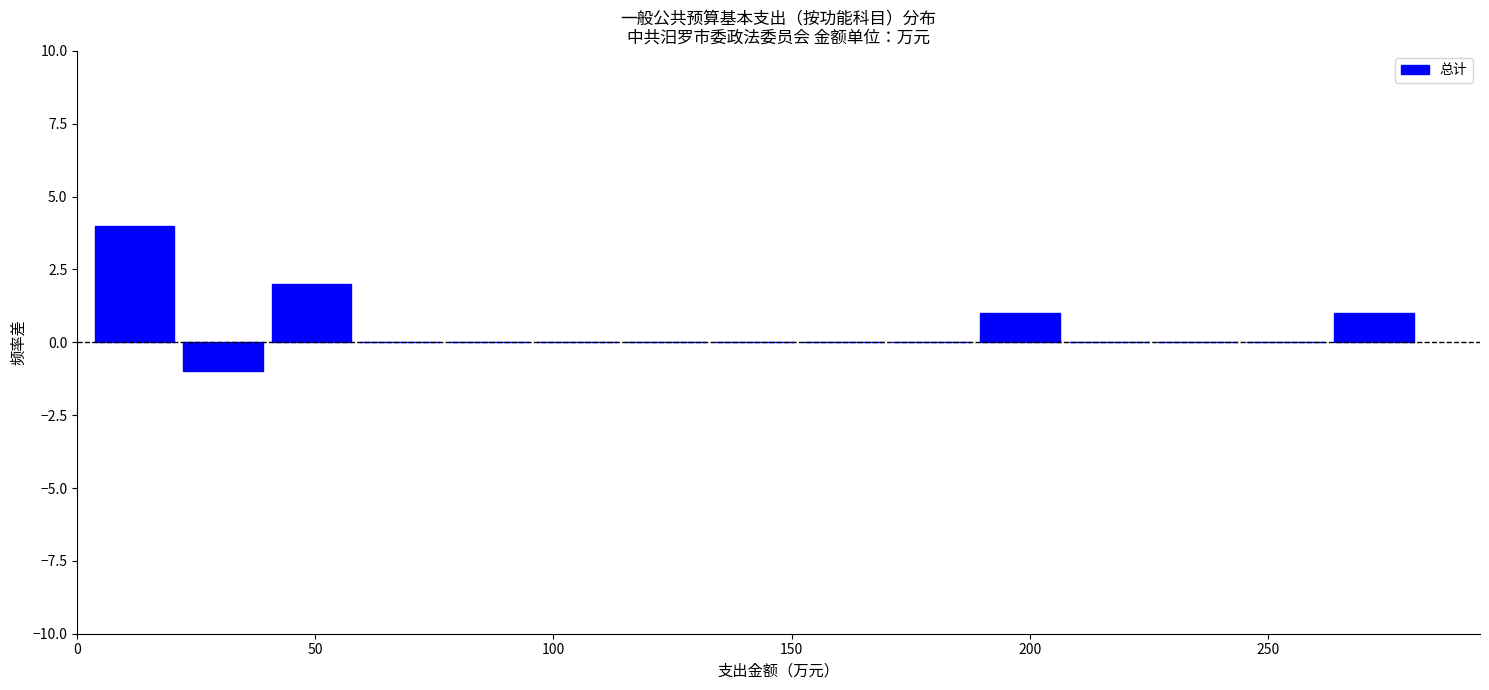

Around what value on the x-axis is the tallest bar? Give the approximate position of its centre, as read against the axis.

10